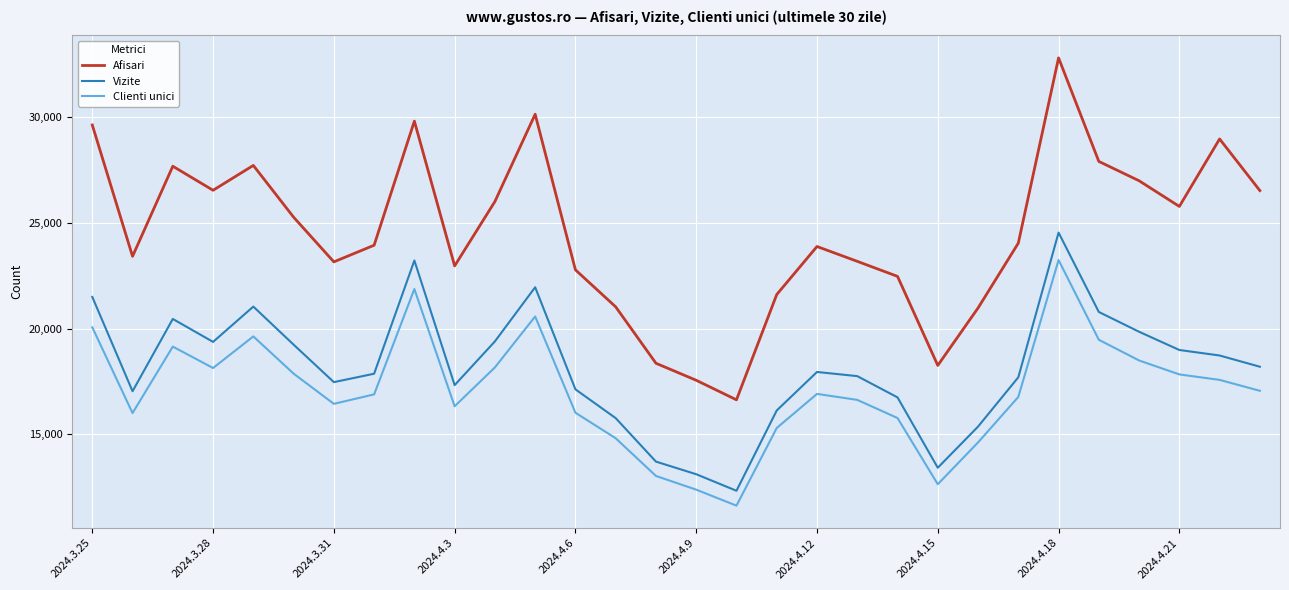

In Afisari, how many points are higher than both neighbors (excluding endpoints)?

7